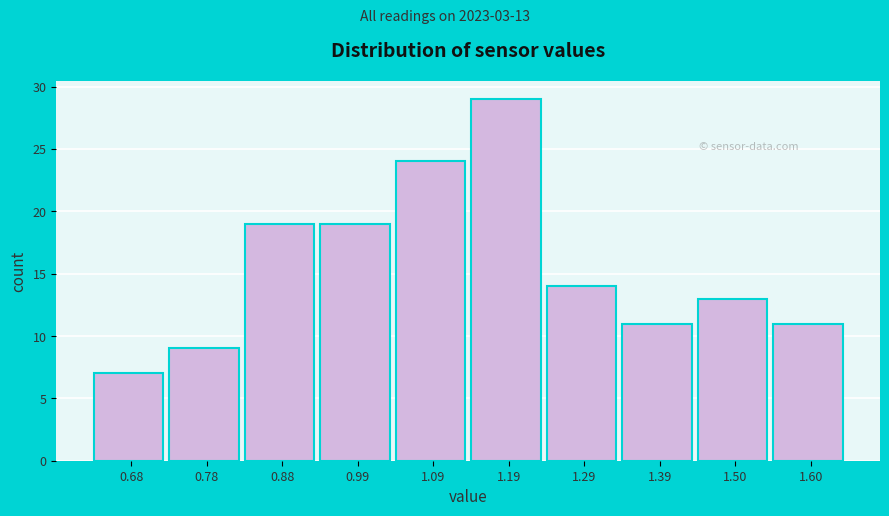

Reading left to right, extract all data points from this chart.

7	9	19	19	24	29	14	11	13	11